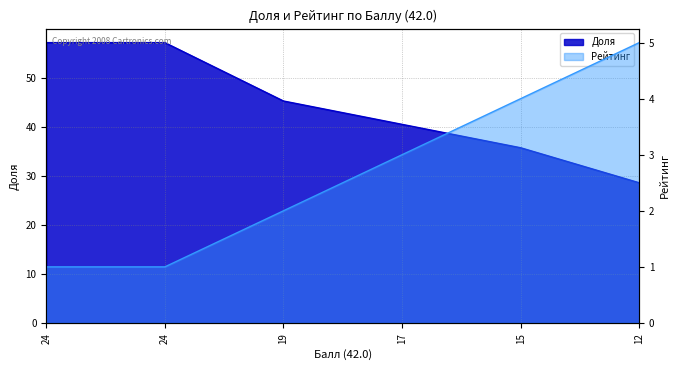

What is the difference between the maximum and minimum values in the Рейтинг series?

4.0